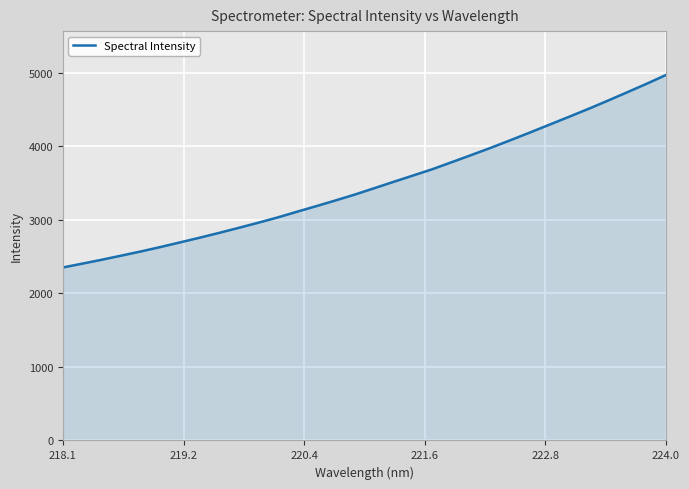

What is the greatest value displayed?

4969.3